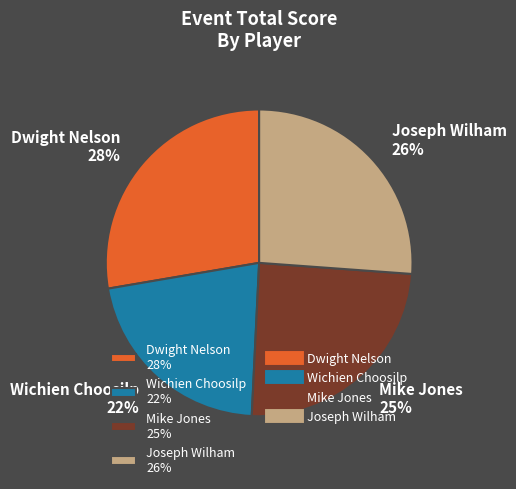

What percentage is the Joseph Wilham slice, to the nearest percent?

26%